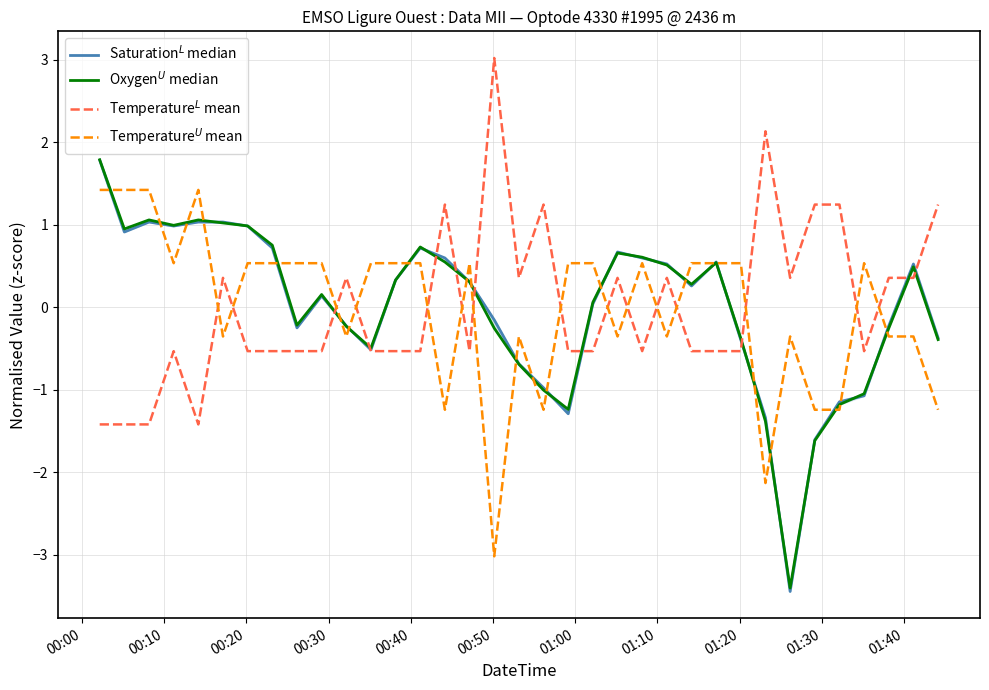

How many data points in Saturation$^{L}$ median are less than 0?

15